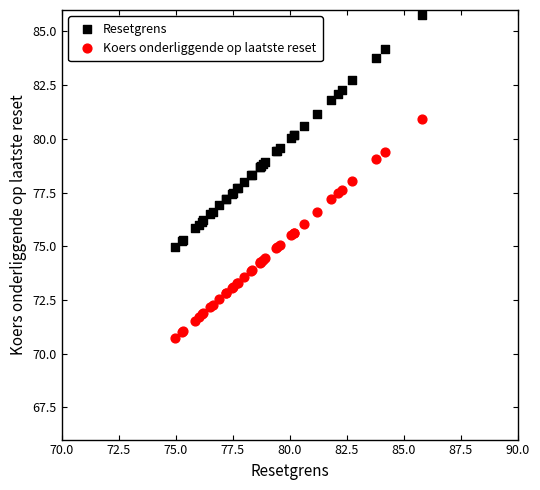

What is the X range (max minus min) for the scatter plot?

10.8